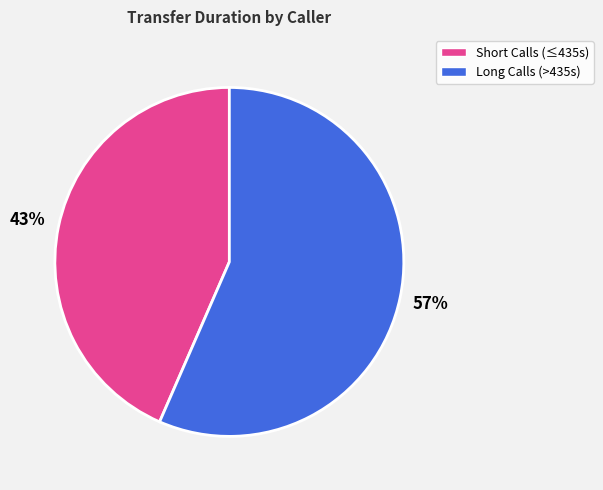

To the nearest percent, what is the average slice percentage?

50%